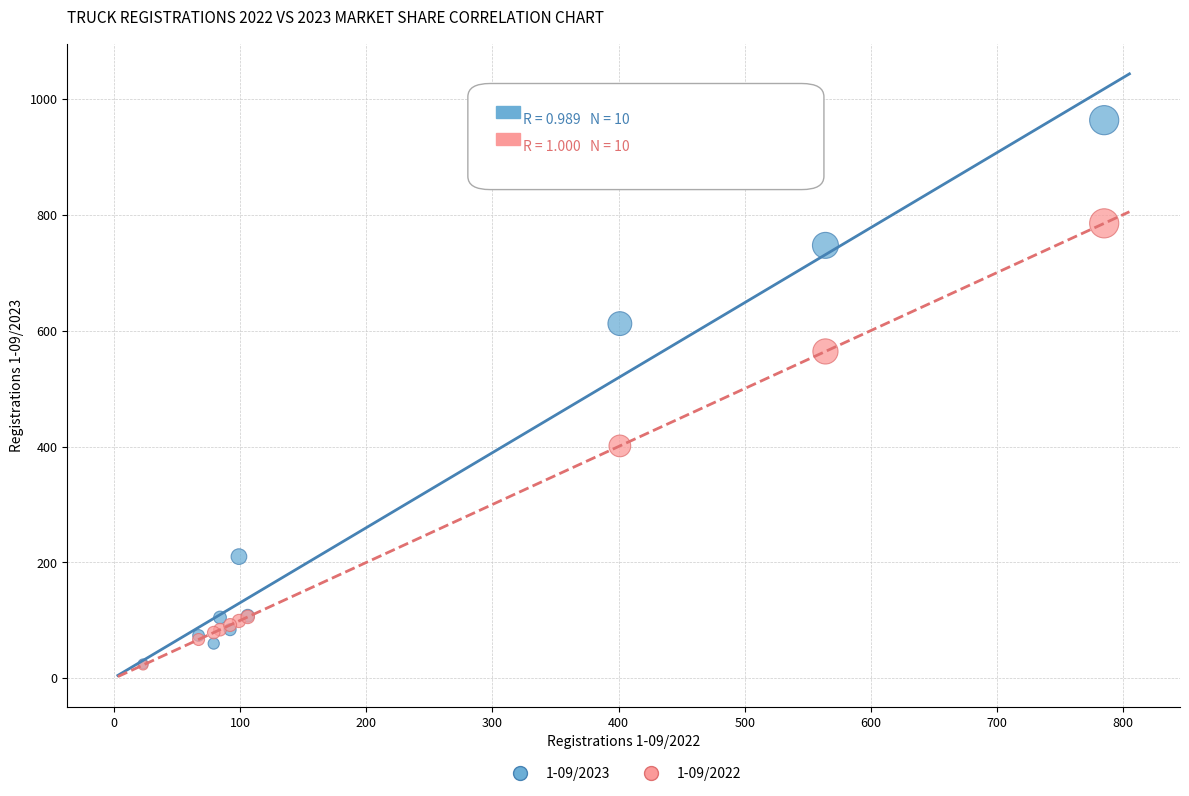

Across all series, what Y value is closest to 493?

564